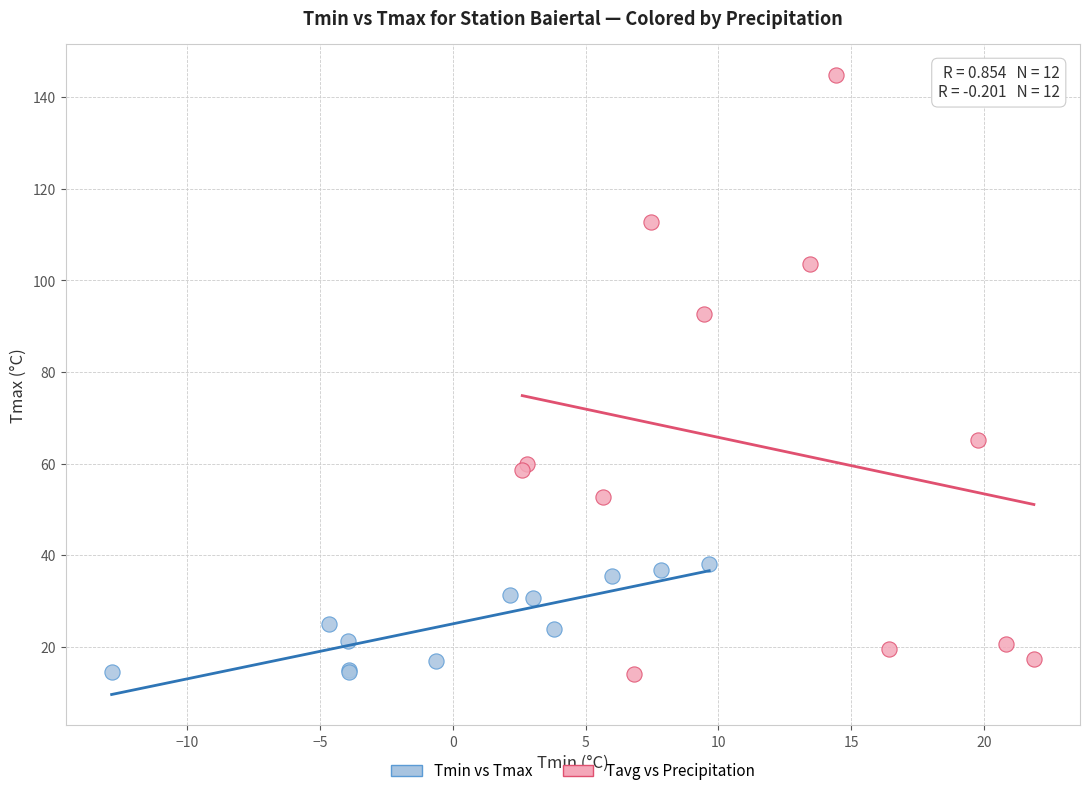

Which series contains the highest Y value?

Tavg vs Precipitation